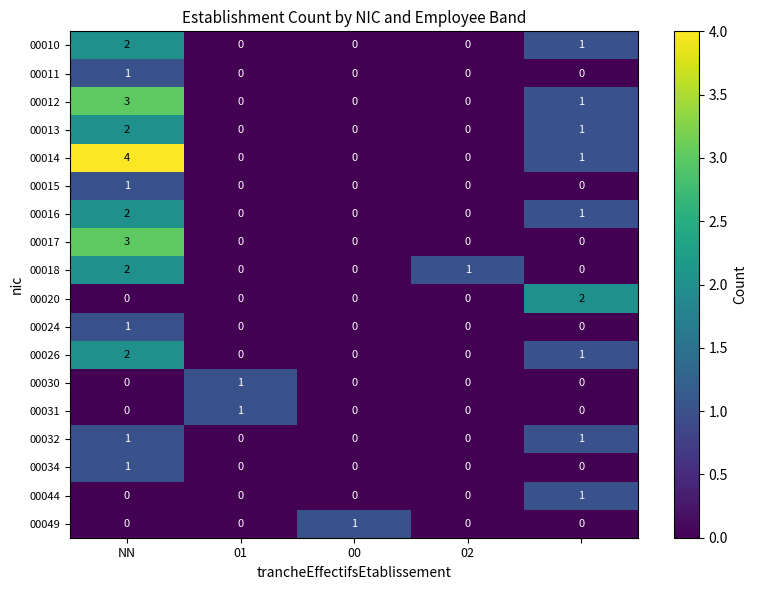

At how many categories does at least one series exceed 0?

5